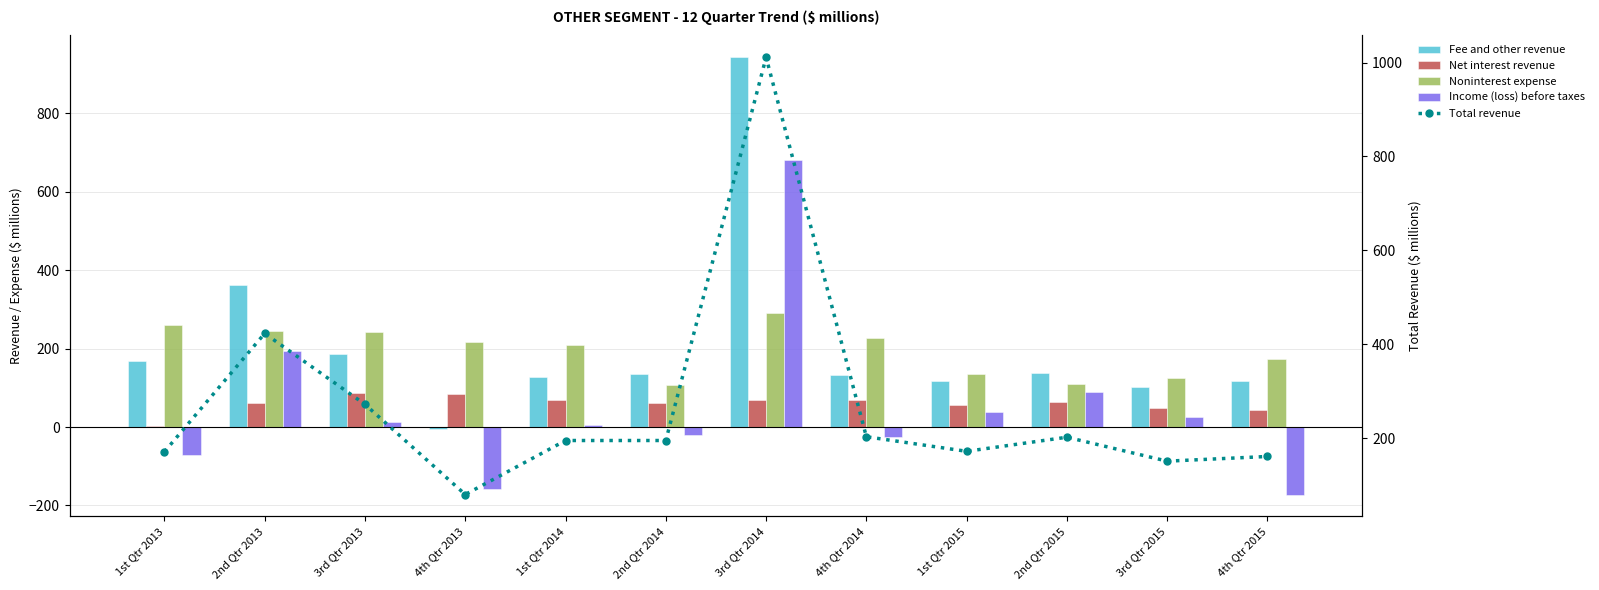

True or false: Total revenue has a value of 197 at 2nd Qtr 2013.

False